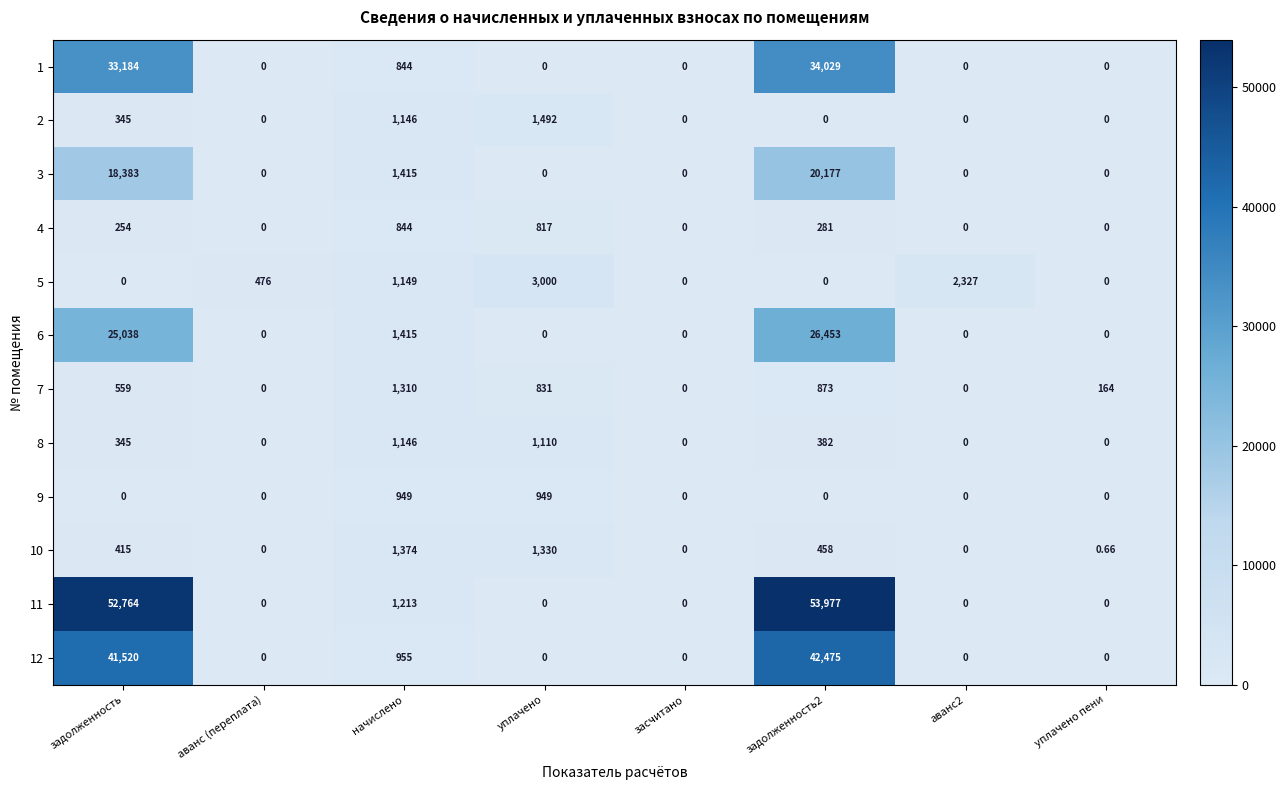

Between аванс (переплата) and задолженность2, which series saw the biggest shift?

11